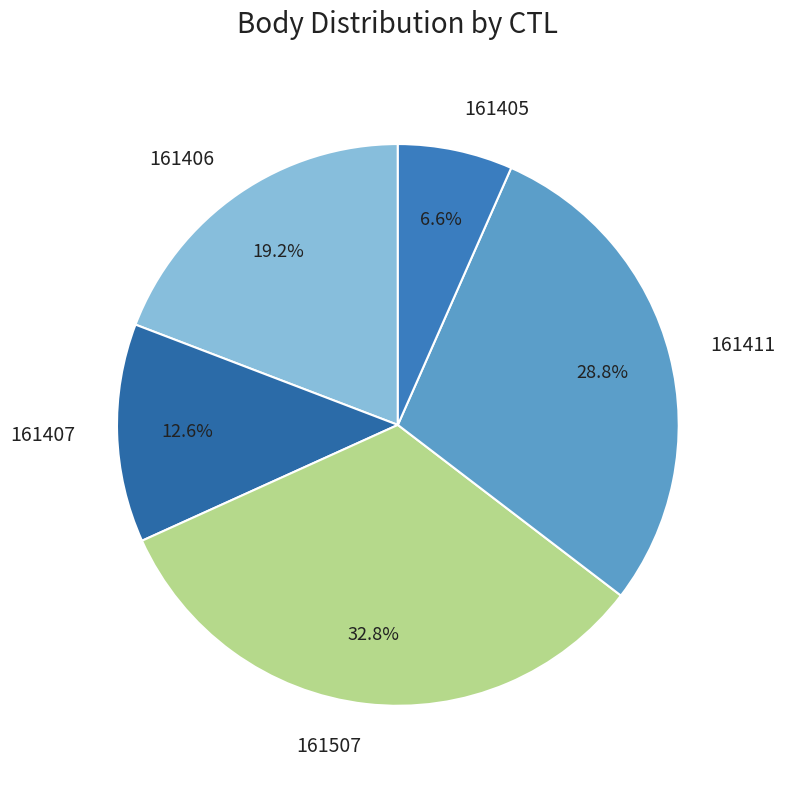

To the nearest percent, what is the difference between the largest and smallest slice percentages?

26%